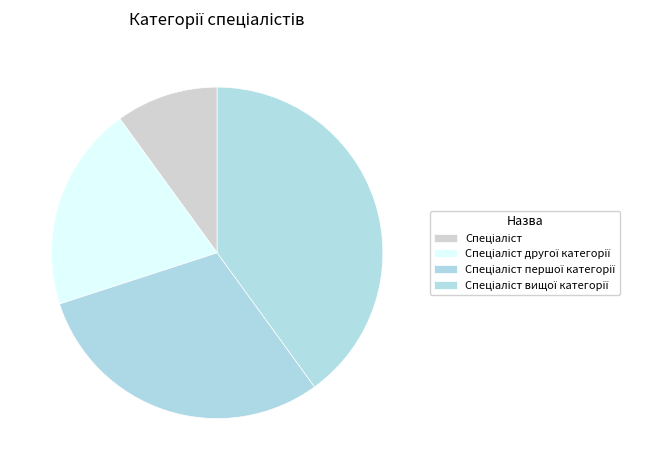

How many slices are in this pie chart?

4